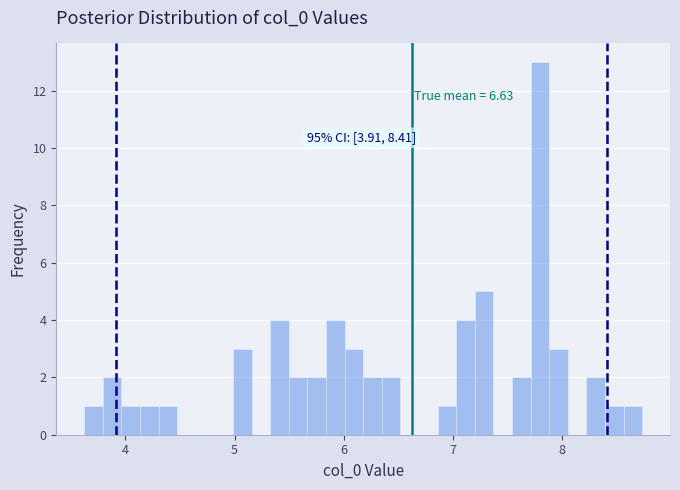

Around what value on the x-axis is the tallest bar? Give the approximate position of its centre, as read against the axis.

7.8